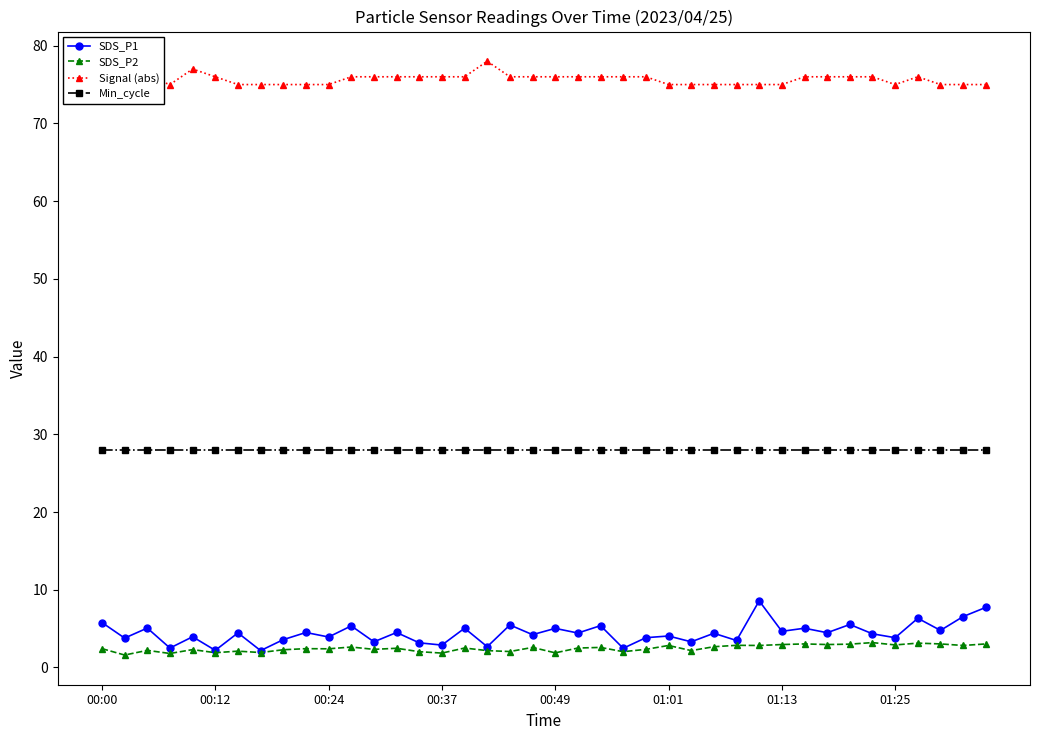

Does the chart display data point markers on the line(s)?

Yes